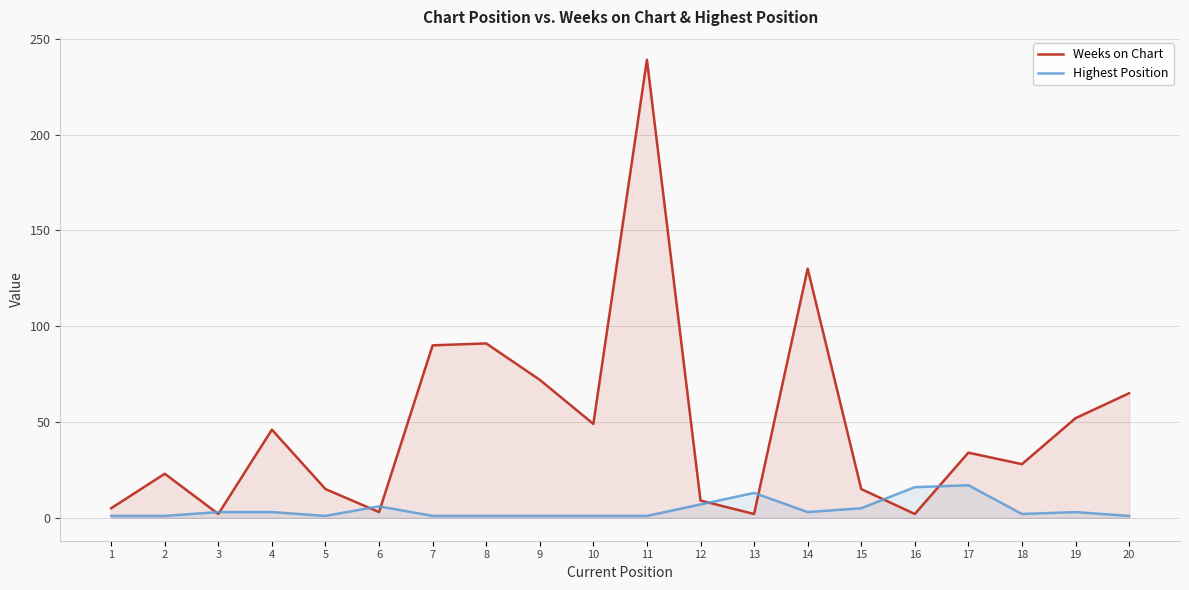

What is the difference between the maximum and minimum values in the Weeks on Chart series?

237